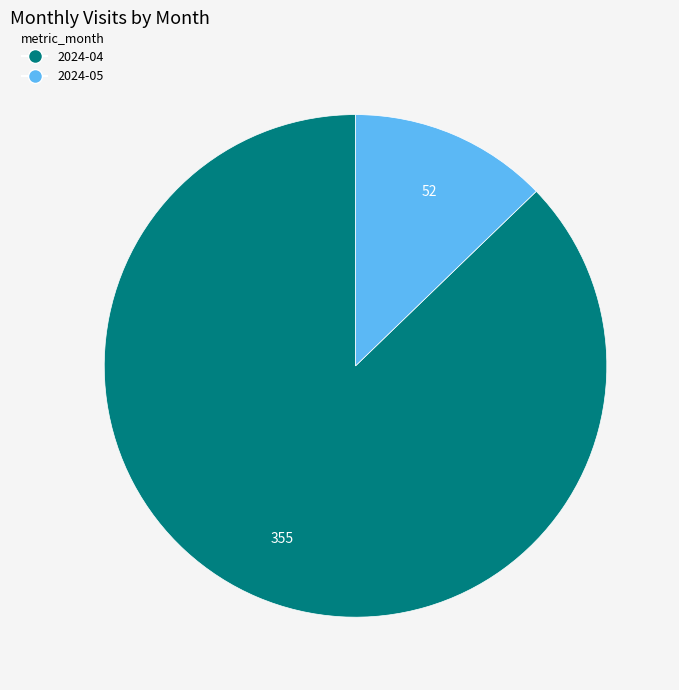

Which has a higher value, 2024-05 or 2024-04?

2024-04